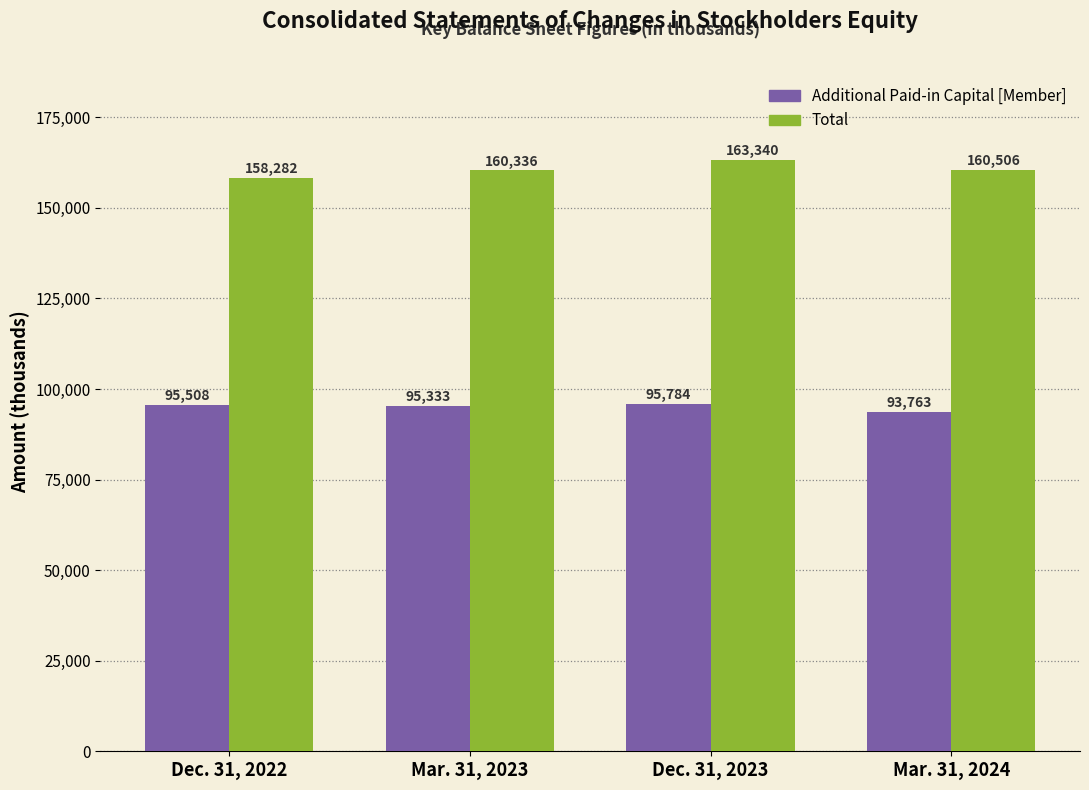

At which label is Additional Paid-in Capital [Member] closest to 94773?

Mar. 31, 2023